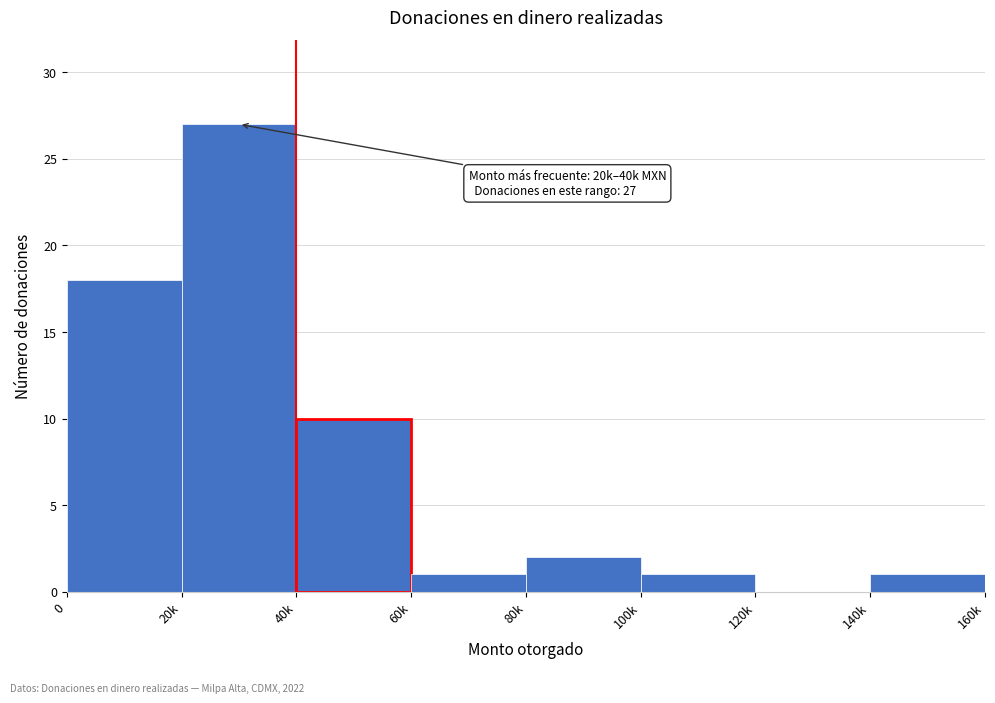

Reading left to right, list all the values displayed in this chart.

0=18	20k=27	40k=10	60k=1	80k=2	100k=1	120k=0	140k=1